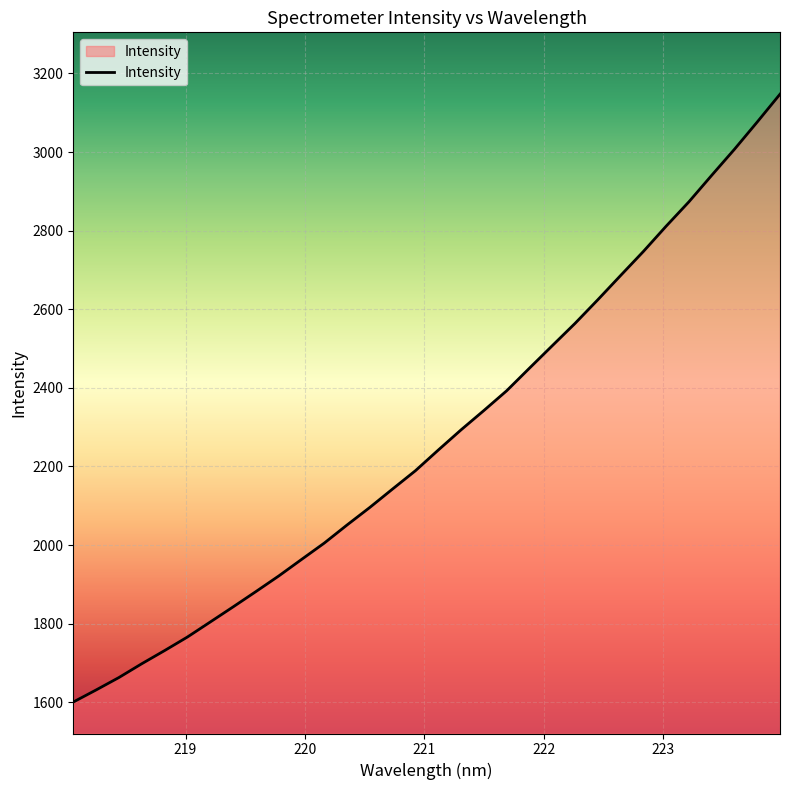

What is the greatest value displayed?

3147.2